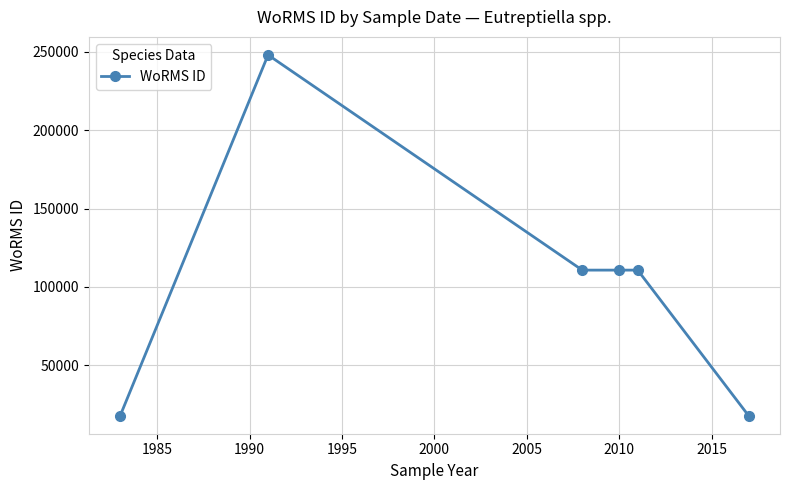

Reading left to right, what are all the values shown in this chart?

17657	248121	110652	110652	110652	17657